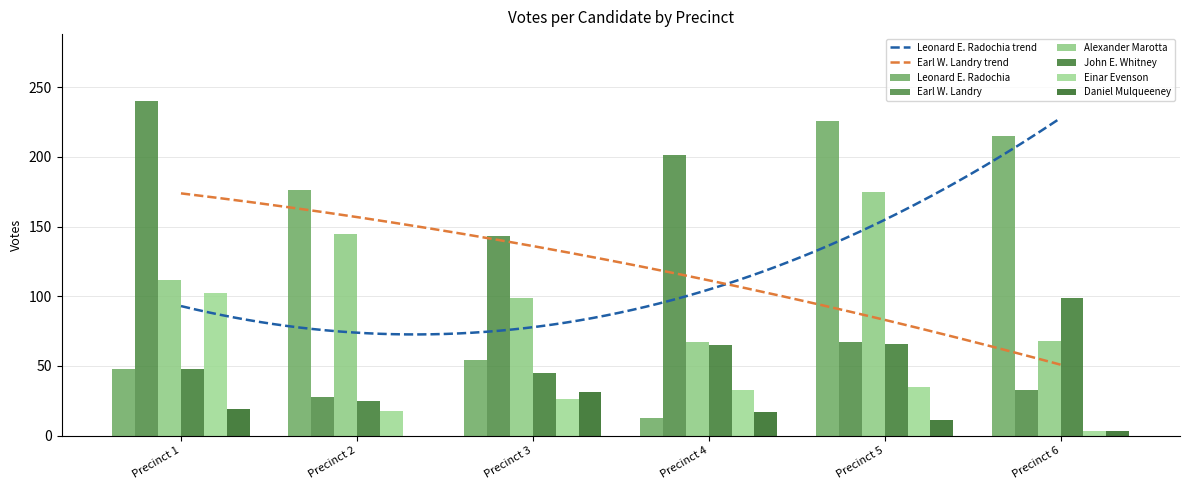

What is the maximum value shown in the chart?

240